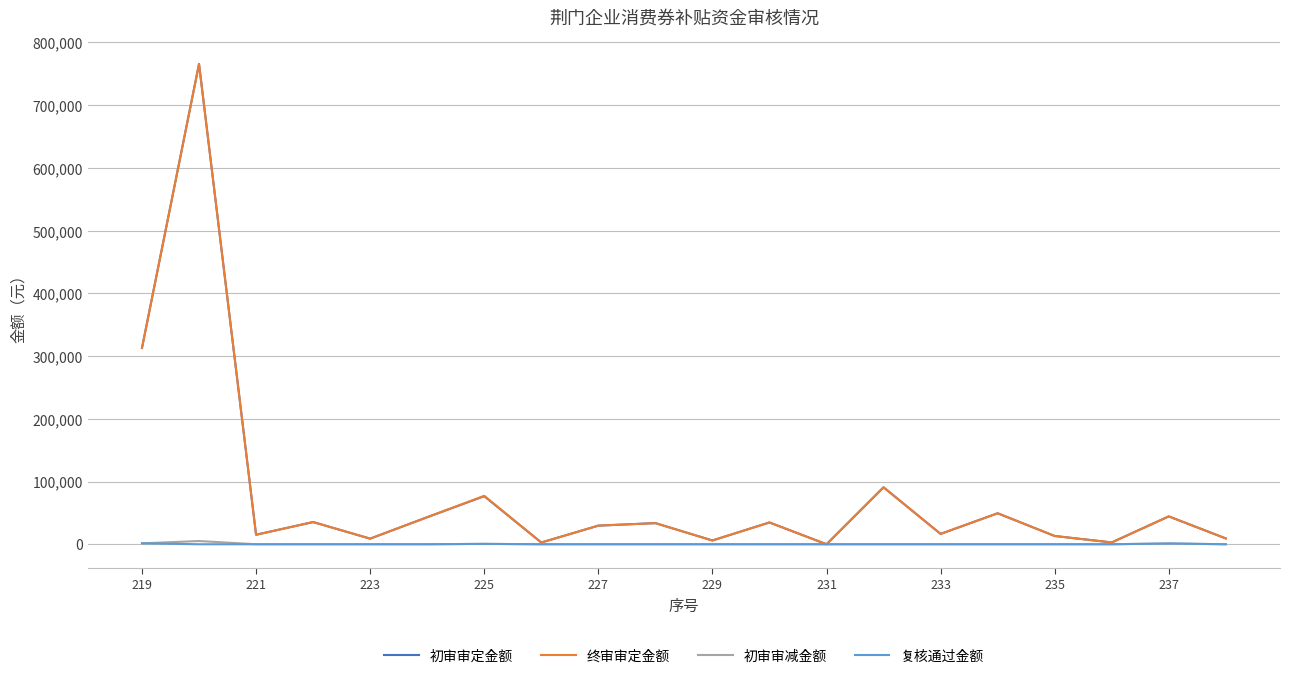

What is the greatest value displayed?

765717.6